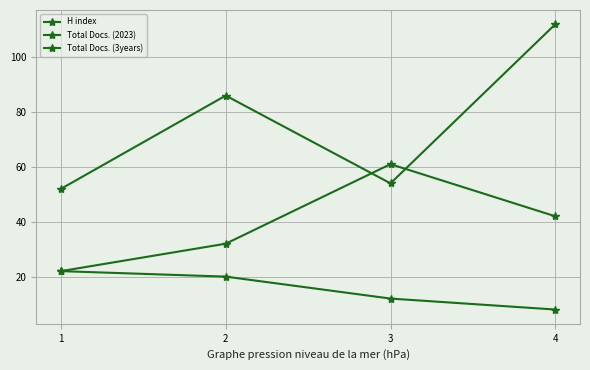

What is the value of the H index point at the 4th from the left?

8